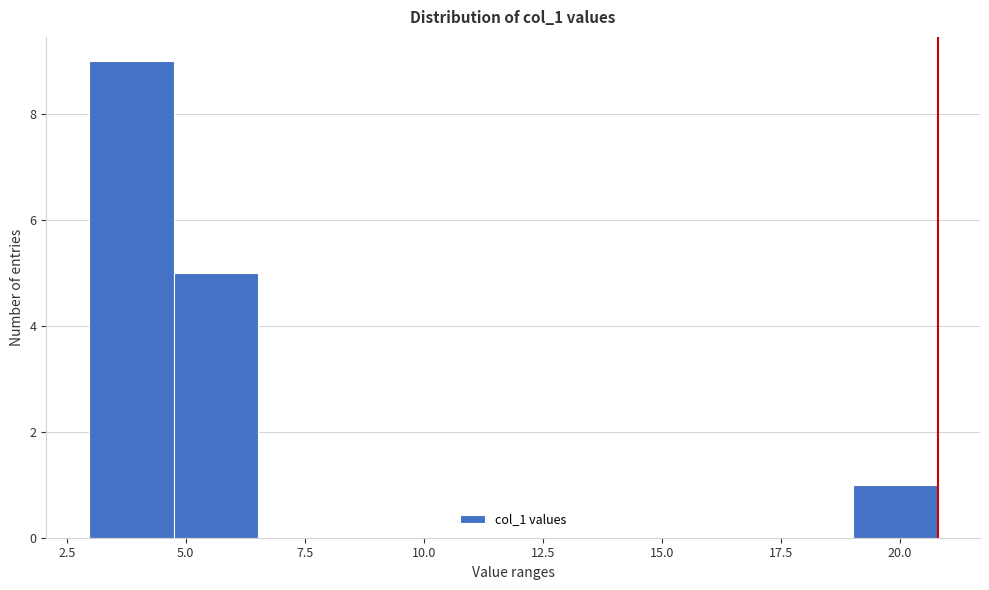

Read against the x-axis, roughly where is the centre of the tallest bar?

4.0